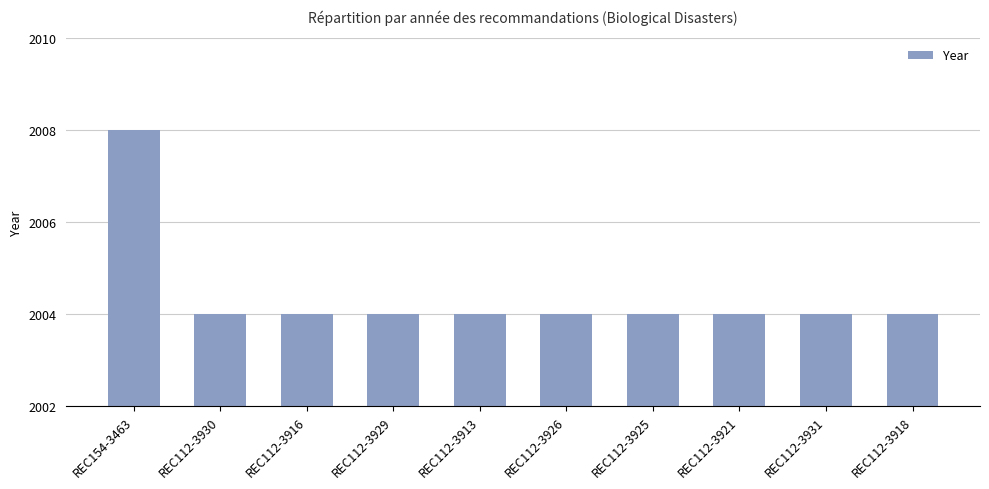

What position from the right is REC112-3916?

8